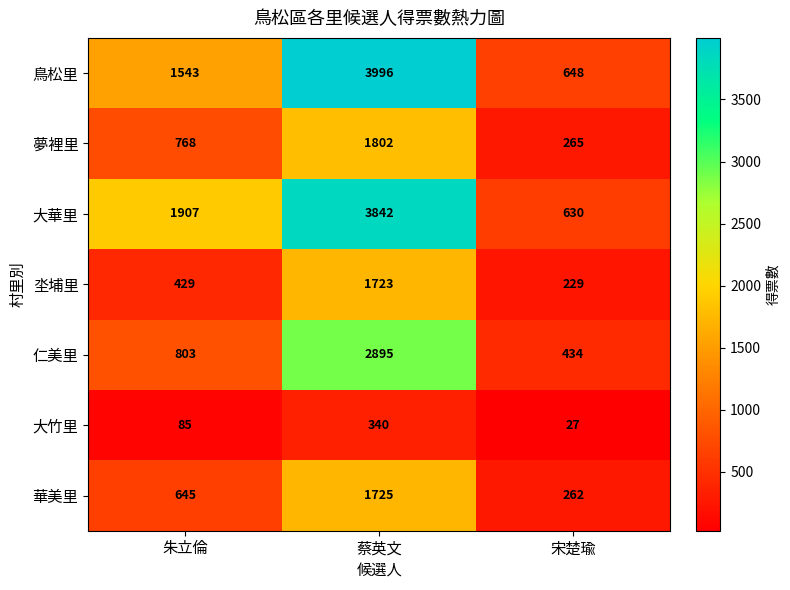

How many data points in 夢裡里 are less than 768?

1